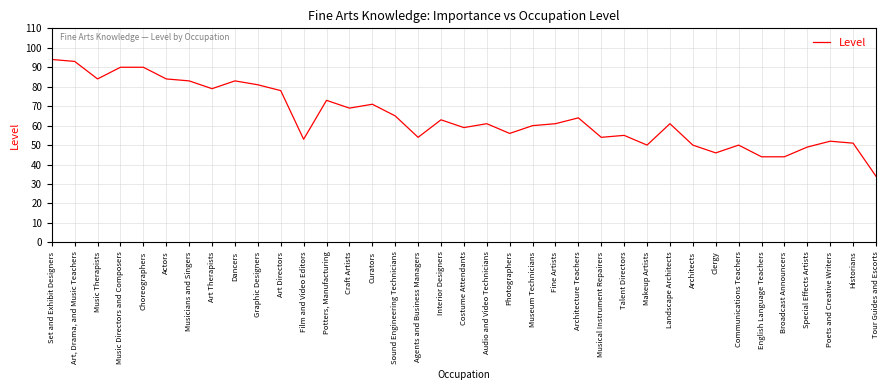

What is the difference between the maximum and minimum values?

60